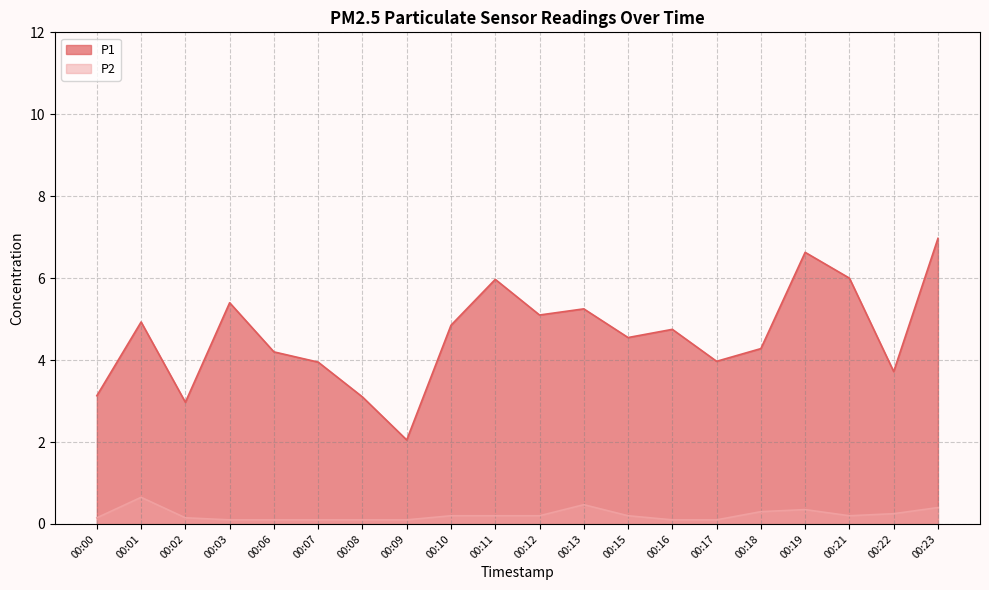

At which category does the chart reach its minimum across all series?

00:03